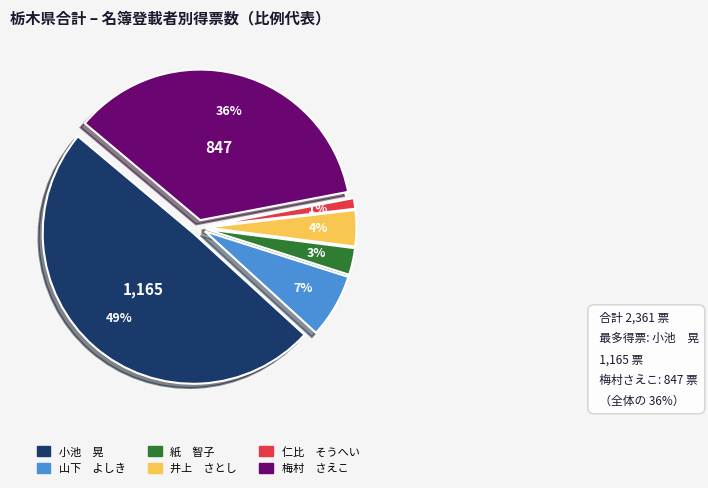

Count the number of slices in the pie.

6